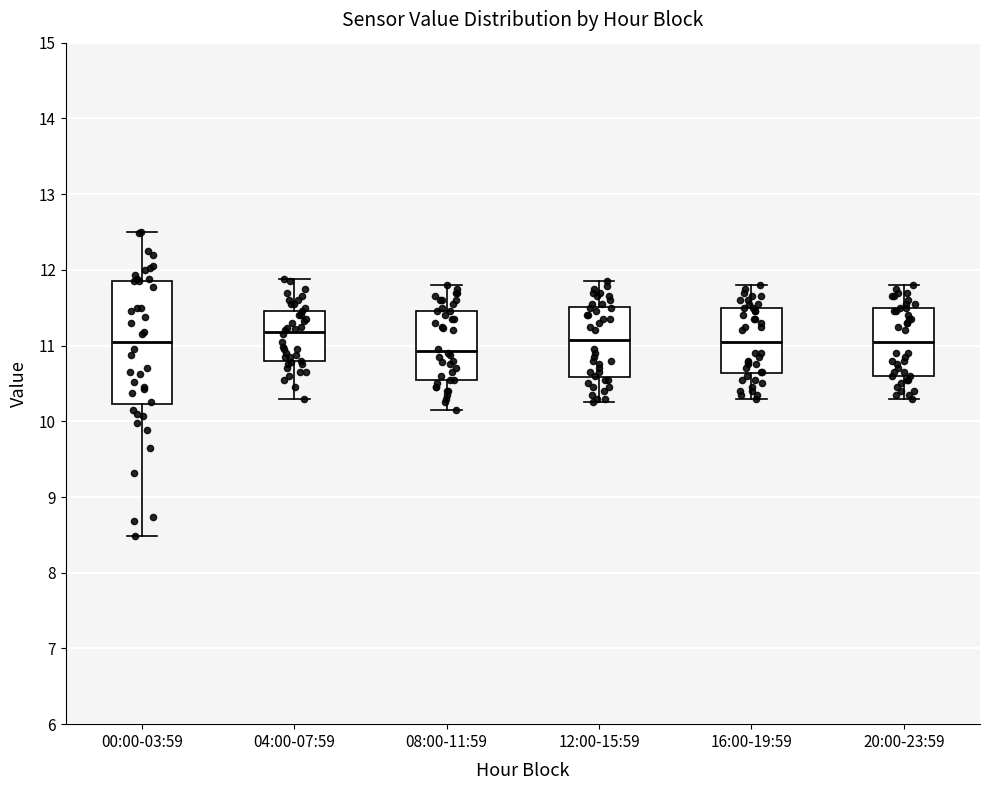

Which box is the tallest, from its lower edge to its upper edge?

00:00-03:59